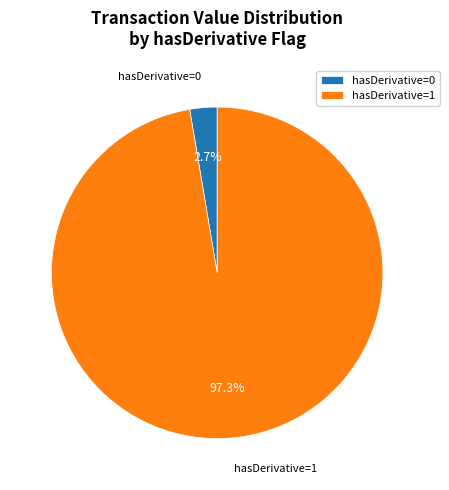

Which has a higher value, hasDerivative=1 or hasDerivative=0?

hasDerivative=1